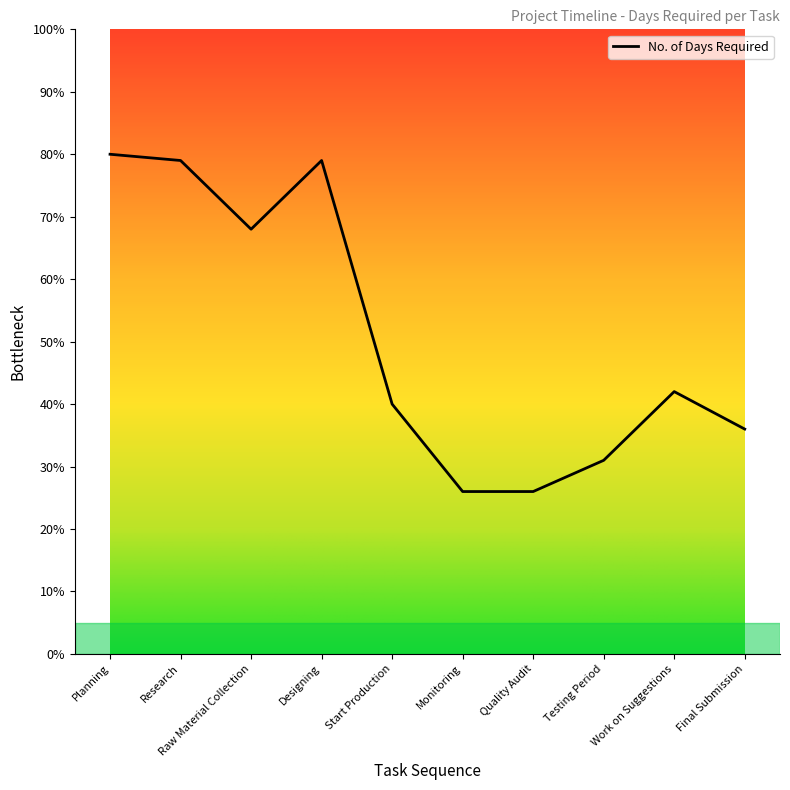

What is the difference between the maximum and minimum values?

54